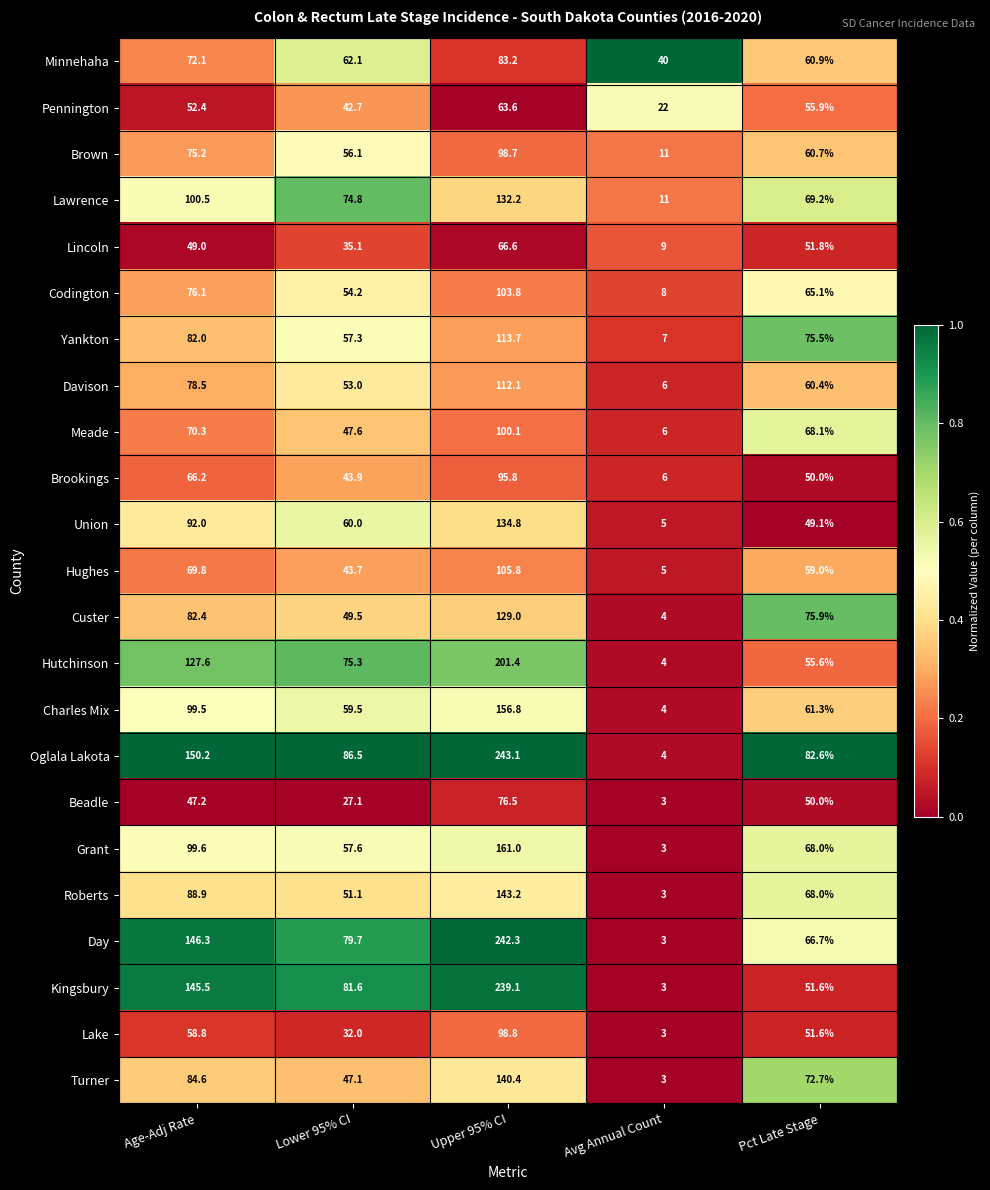

How many series are shown in this chart?

23